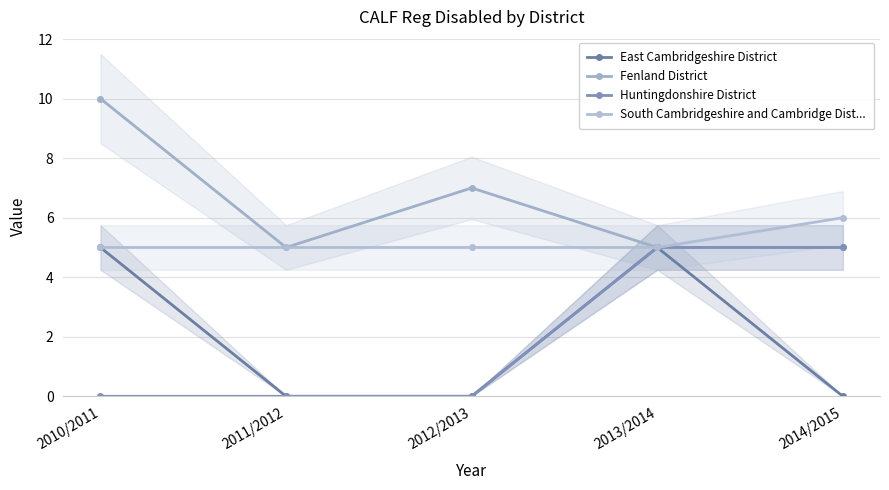

What is the difference between the Fenland District values at 2013/2014 and 2010/2011?

5